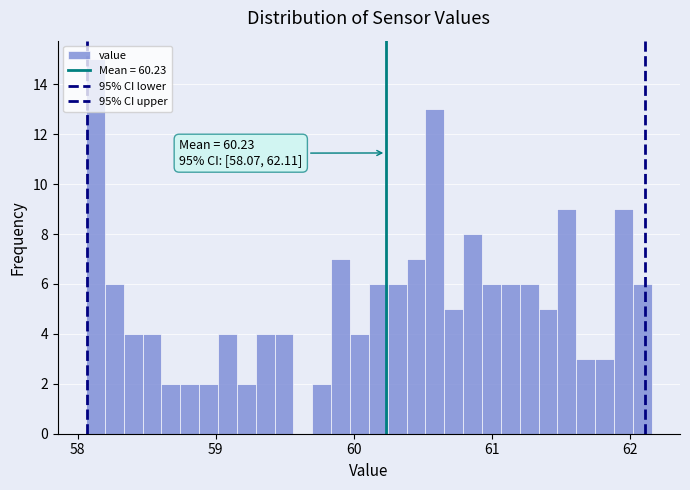

Around what value on the x-axis is the tallest bar? Give the approximate position of its centre, as read against the axis.

58.1